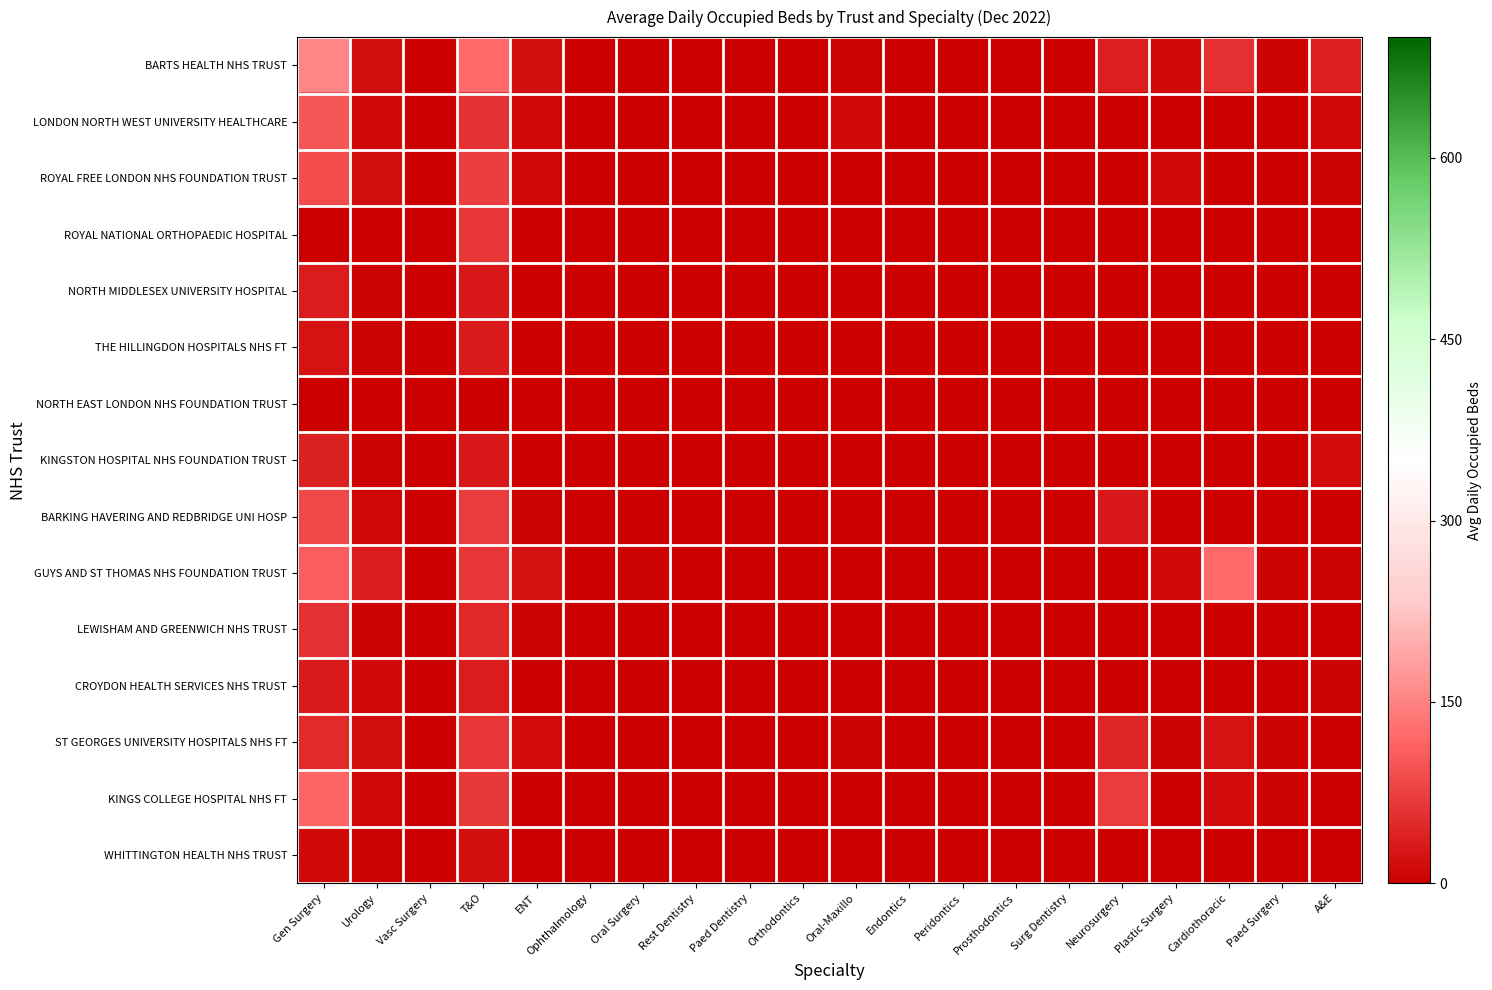

Reading left to right, what are all the values shown in this chart?

BARTS HEALTH NHS TRUST: Gen Surgery=154.8	Urology=17.9	Vasc Surgery=0.0	T&O=120.6	ENT=16.6	Ophthalmology=0.6	Oral Surgery=2.1	Rest Dentistry=0.0	Paed Dentistry=0.1	Orthodontics=0.0	Oral-Maxillo=5.3	Endontics=0.0	Peridontics=0.0	Prosthodontics=0.0	Surg Dentistry=0.0	Neurosurgery=37.7	Plastic Surgery=13.4	Cardiothoracic=56.8	Paed Surgery=5.7	A&E=36.4
LONDON NORTH WEST UNIVERSITY HEALTHCARE: Gen Surgery=101.0	Urology=10.9	Vasc Surgery=0.0	T&O=57.8	ENT=9.0	Ophthalmology=0.1	Oral Surgery=0.0	Rest Dentistry=0.0	Paed Dentistry=0.0	Orthodontics=0.0	Oral-Maxillo=11.0	Endontics=0.0	Peridontics=0.0	Prosthodontics=0.0	Surg Dentistry=0.0	Neurosurgery=0.0	Plastic Surgery=0.0	Cardiothoracic=0.0	Paed Surgery=0.0	A&E=9.2
ROYAL FREE LONDON NHS FOUNDATION TRUST: Gen Surgery=89.0	Urology=18.6	Vasc Surgery=0.0	T&O=72.2	ENT=10.4	Ophthalmology=0.5	Oral Surgery=0.3	Rest Dentistry=0.0	Paed Dentistry=0.0	Orthodontics=0.0	Oral-Maxillo=1.0	Endontics=0.0	Peridontics=0.0	Prosthodontics=0.0	Surg Dentistry=0.0	Neurosurgery=0.0	Plastic Surgery=11.4	Cardiothoracic=0.1	Paed Surgery=0.0	A&E=3.7
ROYAL NATIONAL ORTHOPAEDIC HOSPITAL: Gen Surgery=0.0	Urology=0.1	Vasc Surgery=0.0	T&O=65.1	ENT=0.0	Ophthalmology=0.0	Oral Surgery=0.0	Rest Dentistry=0.0	Paed Dentistry=0.0	Orthodontics=0.0	Oral-Maxillo=0.0	Endontics=0.0	Peridontics=0.0	Prosthodontics=0.0	Surg Dentistry=0.0	Neurosurgery=0.0	Plastic Surgery=0.0	Cardiothoracic=0.0	Paed Surgery=2.2	A&E=0.0
NORTH MIDDLESEX UNIVERSITY HOSPITAL: Gen Surgery=34.3	Urology=6.9	Vasc Surgery=0.0	T&O=28.8	ENT=0.0	Ophthalmology=0.0	Oral Surgery=0.0	Rest Dentistry=0.0	Paed Dentistry=0.0	Orthodontics=0.0	Oral-Maxillo=0.0	Endontics=0.0	Peridontics=0.0	Prosthodontics=0.0	Surg Dentistry=0.0	Neurosurgery=0.0	Plastic Surgery=0.0	Cardiothoracic=0.0	Paed Surgery=0.0	A&E=1.9
THE HILLINGDON HOSPITALS NHS FT: Gen Surgery=22.3	Urology=7.5	Vasc Surgery=0.0	T&O=31.1	ENT=0.0	Ophthalmology=0.0	Oral Surgery=0.0	Rest Dentistry=0.0	Paed Dentistry=0.0	Orthodontics=0.0	Oral-Maxillo=0.0	Endontics=0.0	Peridontics=0.0	Prosthodontics=0.0	Surg Dentistry=0.0	Neurosurgery=0.0	Plastic Surgery=0.0	Cardiothoracic=0.0	Paed Surgery=0.0	A&E=0.3
NORTH EAST LONDON NHS FOUNDATION TRUST: Gen Surgery=0.0	Urology=0.0	Vasc Surgery=0.0	T&O=0.0	ENT=0.0	Ophthalmology=0.0	Oral Surgery=0.0	Rest Dentistry=0.0	Paed Dentistry=0.0	Orthodontics=0.0	Oral-Maxillo=0.0	Endontics=0.0	Peridontics=0.0	Prosthodontics=0.0	Surg Dentistry=0.0	Neurosurgery=0.0	Plastic Surgery=0.0	Cardiothoracic=0.0	Paed Surgery=0.0	A&E=0.0
KINGSTON HOSPITAL NHS FOUNDATION TRUST: Gen Surgery=41.0	Urology=4.7	Vasc Surgery=0.0	T&O=28.8	ENT=0.4	Ophthalmology=0.0	Oral Surgery=0.1	Rest Dentistry=0.0	Paed Dentistry=0.0	Orthodontics=0.0	Oral-Maxillo=0.0	Endontics=0.0	Peridontics=0.0	Prosthodontics=0.0	Surg Dentistry=0.0	Neurosurgery=0.0	Plastic Surgery=0.0	Cardiothoracic=0.0	Paed Surgery=0.0	A&E=15.3
BARKING HAVERING AND REDBRIDGE UNI HOSP: Gen Surgery=83.9	Urology=10.7	Vasc Surgery=0.0	T&O=70.0	ENT=3.2	Ophthalmology=0.1	Oral Surgery=0.0	Rest Dentistry=0.0	Paed Dentistry=0.0	Orthodontics=0.0	Oral-Maxillo=1.1	Endontics=0.0	Peridontics=0.0	Prosthodontics=0.0	Surg Dentistry=0.0	Neurosurgery=29.0	Plastic Surgery=0.0	Cardiothoracic=0.0	Paed Surgery=0.0	A&E=0.3
GUYS AND ST THOMAS NHS FOUNDATION TRUST: Gen Surgery=106.8	Urology=33.5	Vasc Surgery=0.0	T&O=64.7	ENT=21.9	Ophthalmology=1.1	Oral Surgery=5.4	Rest Dentistry=0.0	Paed Dentistry=0.1	Orthodontics=0.0	Oral-Maxillo=0.0	Endontics=0.0	Peridontics=0.0	Prosthodontics=0.0	Surg Dentistry=0.0	Neurosurgery=0.0	Plastic Surgery=13.1	Cardiothoracic=122.0	Paed Surgery=6.0	A&E=7.1
LEWISHAM AND GREENWICH NHS TRUST: Gen Surgery=57.3	Urology=7.9	Vasc Surgery=0.1	T&O=48.0	ENT=6.2	Ophthalmology=0.0	Oral Surgery=0.0	Rest Dentistry=0.0	Paed Dentistry=0.0	Orthodontics=0.0	Oral-Maxillo=0.0	Endontics=0.0	Peridontics=0.0	Prosthodontics=0.0	Surg Dentistry=0.0	Neurosurgery=0.0	Plastic Surgery=0.0	Cardiothoracic=0.0	Paed Surgery=0.2	A&E=2.0
CROYDON HEALTH SERVICES NHS TRUST: Gen Surgery=31.3	Urology=11.0	Vasc Surgery=0.0	T&O=35.0	ENT=0.6	Ophthalmology=0.0	Oral Surgery=0.1	Rest Dentistry=0.0	Paed Dentistry=0.0	Orthodontics=0.0	Oral-Maxillo=0.1	Endontics=0.0	Peridontics=0.0	Prosthodontics=0.0	Surg Dentistry=0.0	Neurosurgery=0.0	Plastic Surgery=0.0	Cardiothoracic=0.0	Paed Surgery=0.0	A&E=2.8
ST GEORGES UNIVERSITY HOSPITALS NHS FT: Gen Surgery=51.9	Urology=17.4	Vasc Surgery=0.0	T&O=65.3	ENT=15.2	Ophthalmology=0.0	Oral Surgery=0.0	Rest Dentistry=0.0	Paed Dentistry=0.0	Orthodontics=0.0	Oral-Maxillo=6.6	Endontics=0.0	Peridontics=0.0	Prosthodontics=0.0	Surg Dentistry=0.0	Neurosurgery=46.0	Plastic Surgery=5.6	Cardiothoracic=22.8	Paed Surgery=8.1	A&E=1.7
KINGS COLLEGE HOSPITAL NHS FT: Gen Surgery=115.5	Urology=9.6	Vasc Surgery=0.0	T&O=67.8	ENT=1.6	Ophthalmology=0.1	Oral Surgery=0.0	Rest Dentistry=0.0	Paed Dentistry=0.0	Orthodontics=0.0	Oral-Maxillo=2.7	Endontics=0.0	Peridontics=0.0	Prosthodontics=0.0	Surg Dentistry=0.0	Neurosurgery=69.8	Plastic Surgery=0.0	Cardiothoracic=15.6	Paed Surgery=4.8	A&E=2.4
WHITTINGTON HEALTH NHS TRUST: Gen Surgery=12.7	Urology=3.0	Vasc Surgery=0.0	T&O=17.5	ENT=0.0	Ophthalmology=0.0	Oral Surgery=0.0	Rest Dentistry=0.0	Paed Dentistry=0.0	Orthodontics=0.0	Oral-Maxillo=0.0	Endontics=0.0	Peridontics=0.0	Prosthodontics=0.0	Surg Dentistry=0.0	Neurosurgery=0.0	Plastic Surgery=0.0	Cardiothoracic=0.0	Paed Surgery=0.0	A&E=0.2